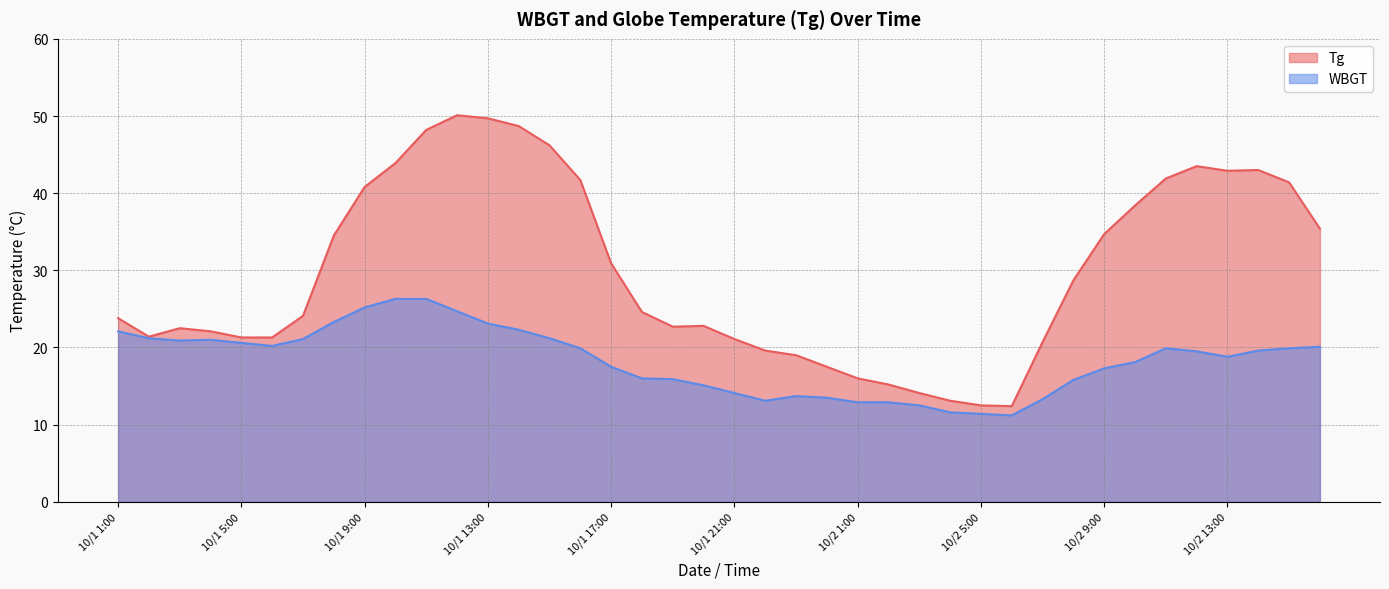

List the series in order of their overall mean, highest first.

Tg, WBGT